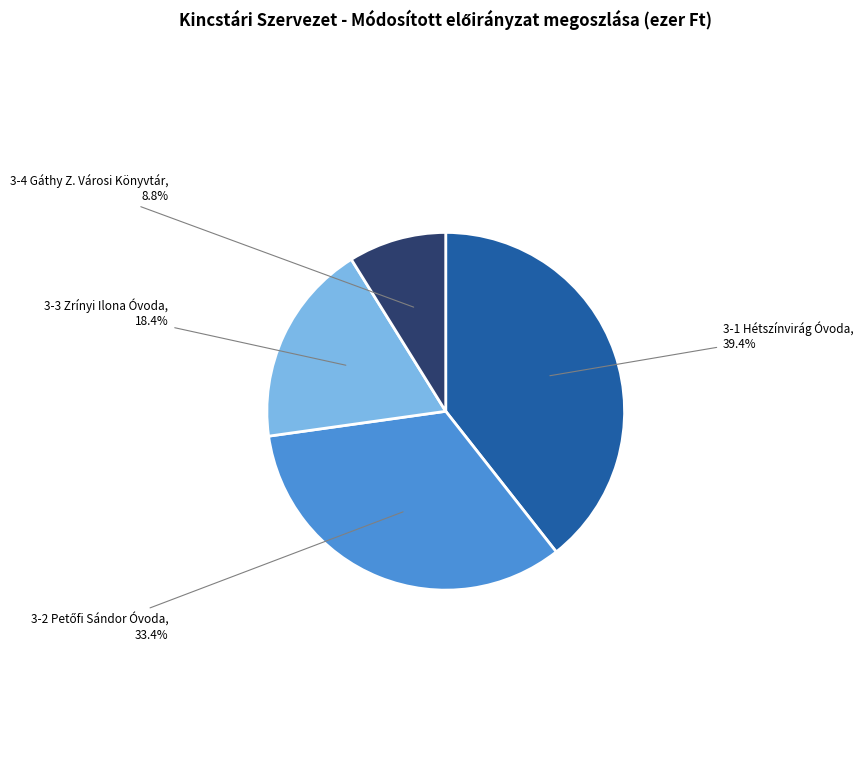

To the nearest percent, what is the average slice percentage?

25%